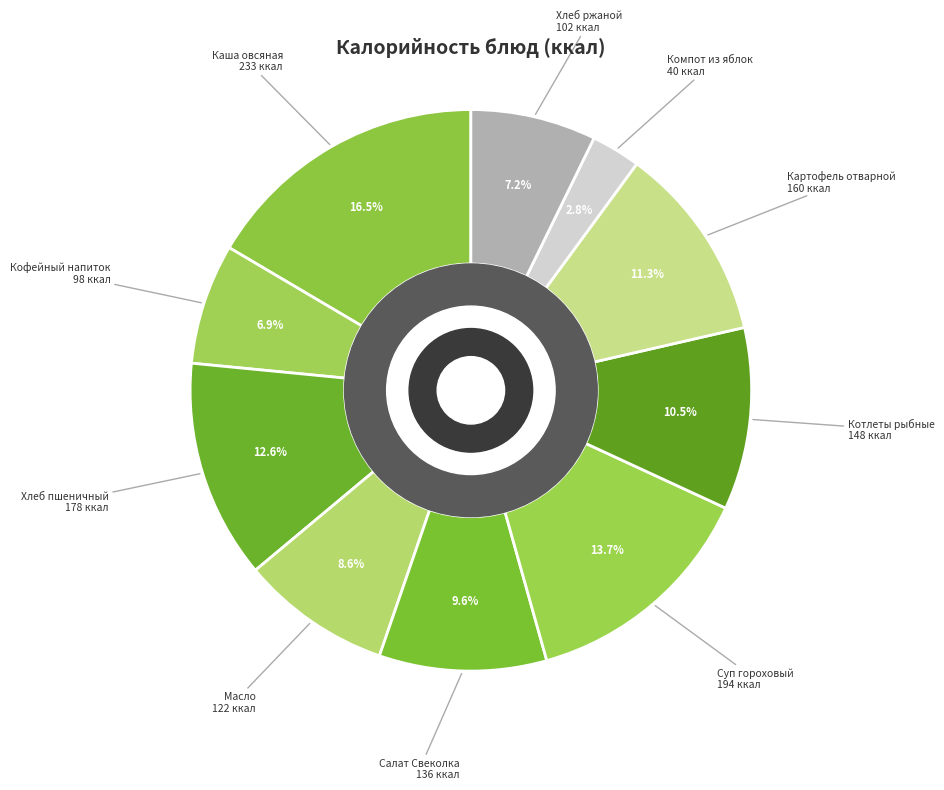

Which slice is the smallest?

Компот из яблок